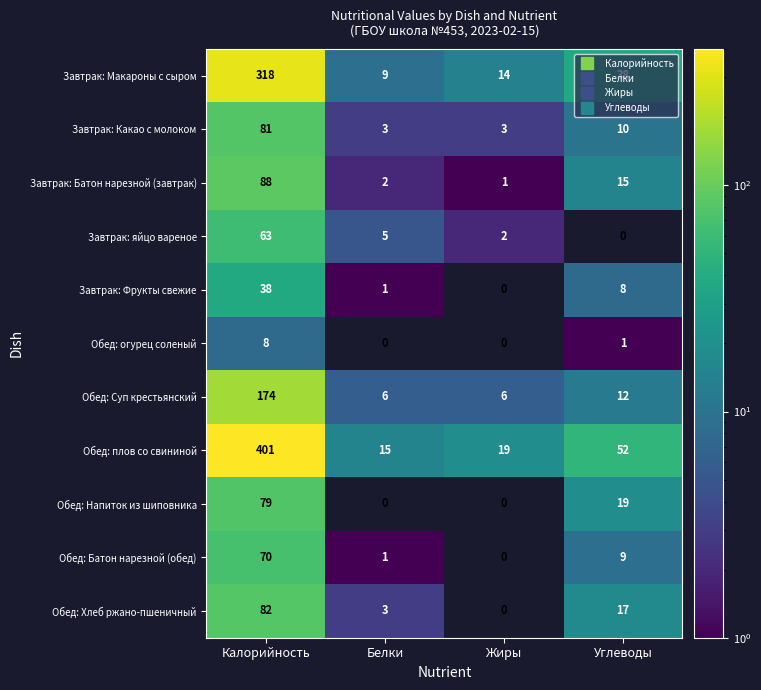

The value of Обед: Хлеб ржано-пшеничный at Калорийность is 130. True or false?

False